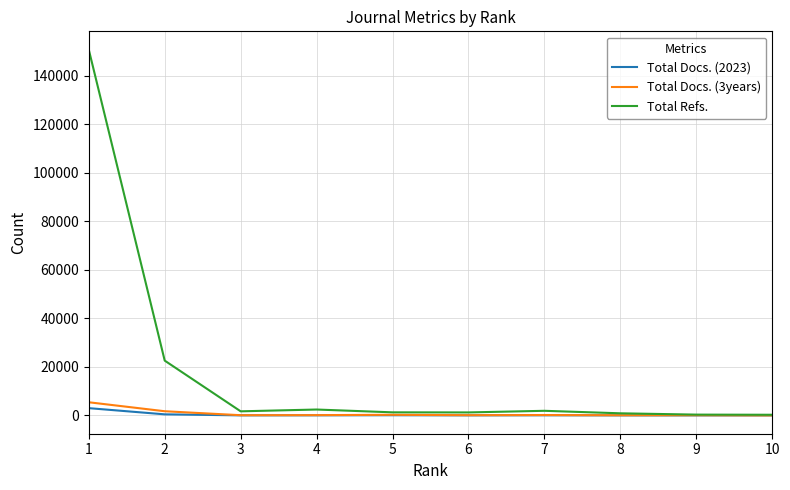

What is the maximum value shown in the chart?

150780